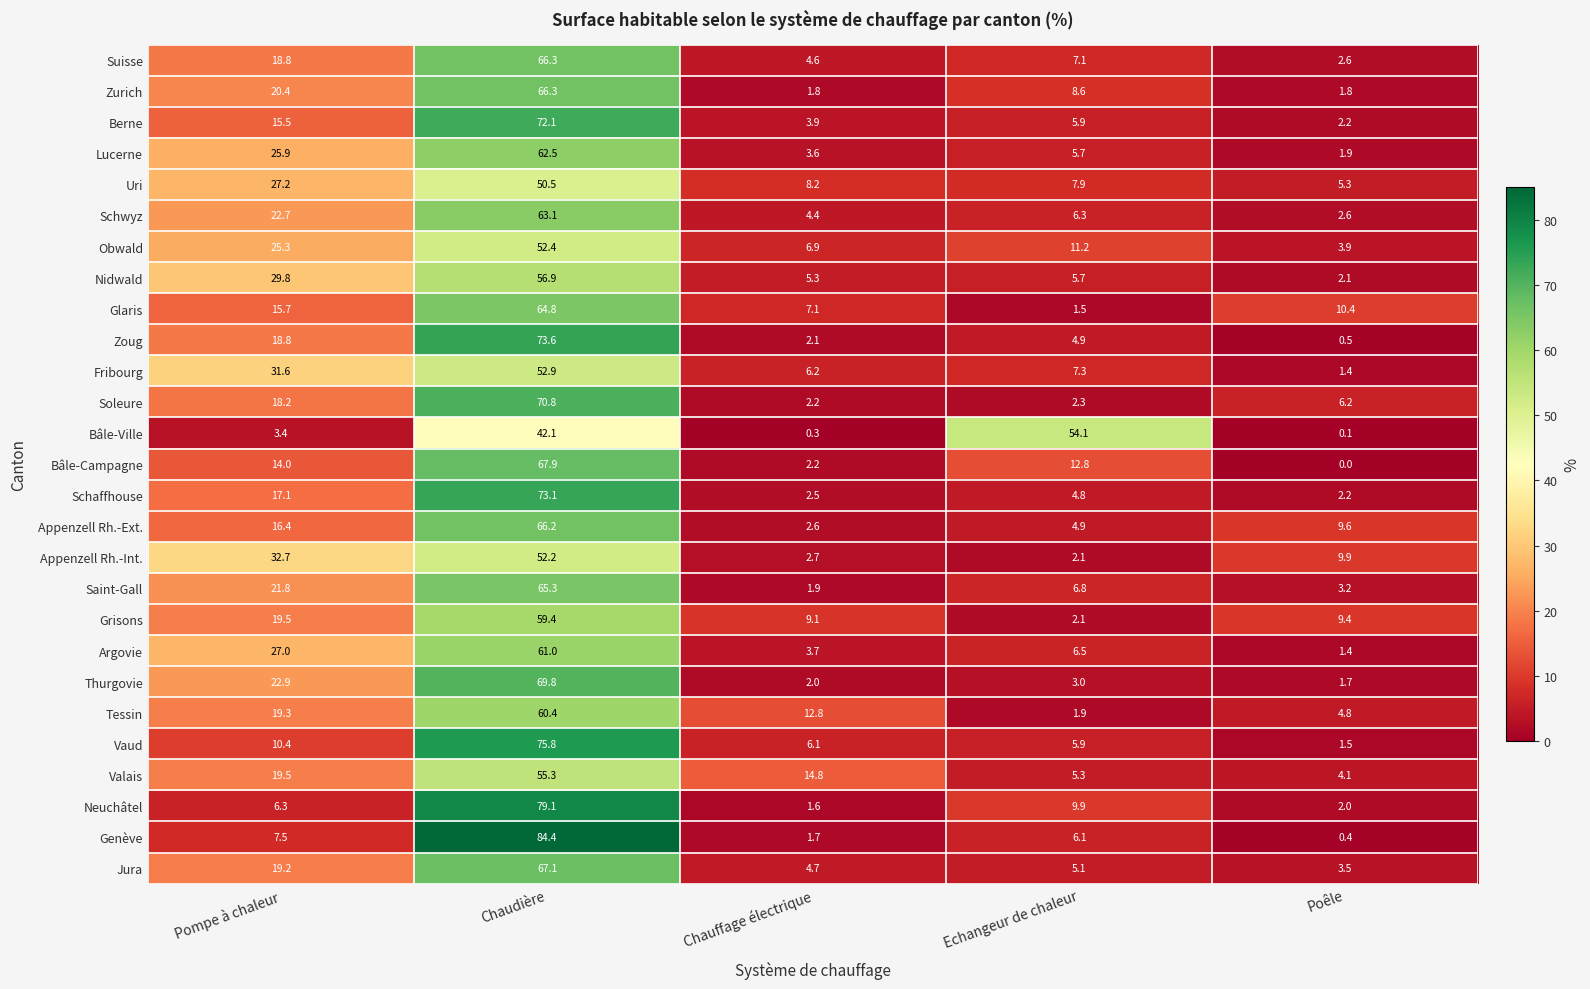

What is the total value across all series at Echangeur de chaleur?

205.7